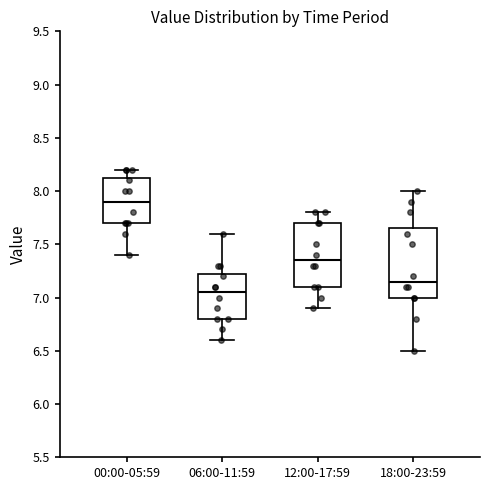

Reading left to right, read every box against the y-axis: the position of its median line, the range the box covers, and the ends of its whiskers. The values are not printed on the chart, so give them approximately, as read against the axis.

00:00-05:59: median 7.90, box 7.70 to 8.15, whiskers 7.40 to 8.20
06:00-11:59: median 7.05, box 6.80 to 7.25, whiskers 6.60 to 7.60
12:00-17:59: median 7.35, box 7.10 to 7.70, whiskers 6.90 to 7.80
18:00-23:59: median 7.15, box 7.00 to 7.65, whiskers 6.50 to 8.00